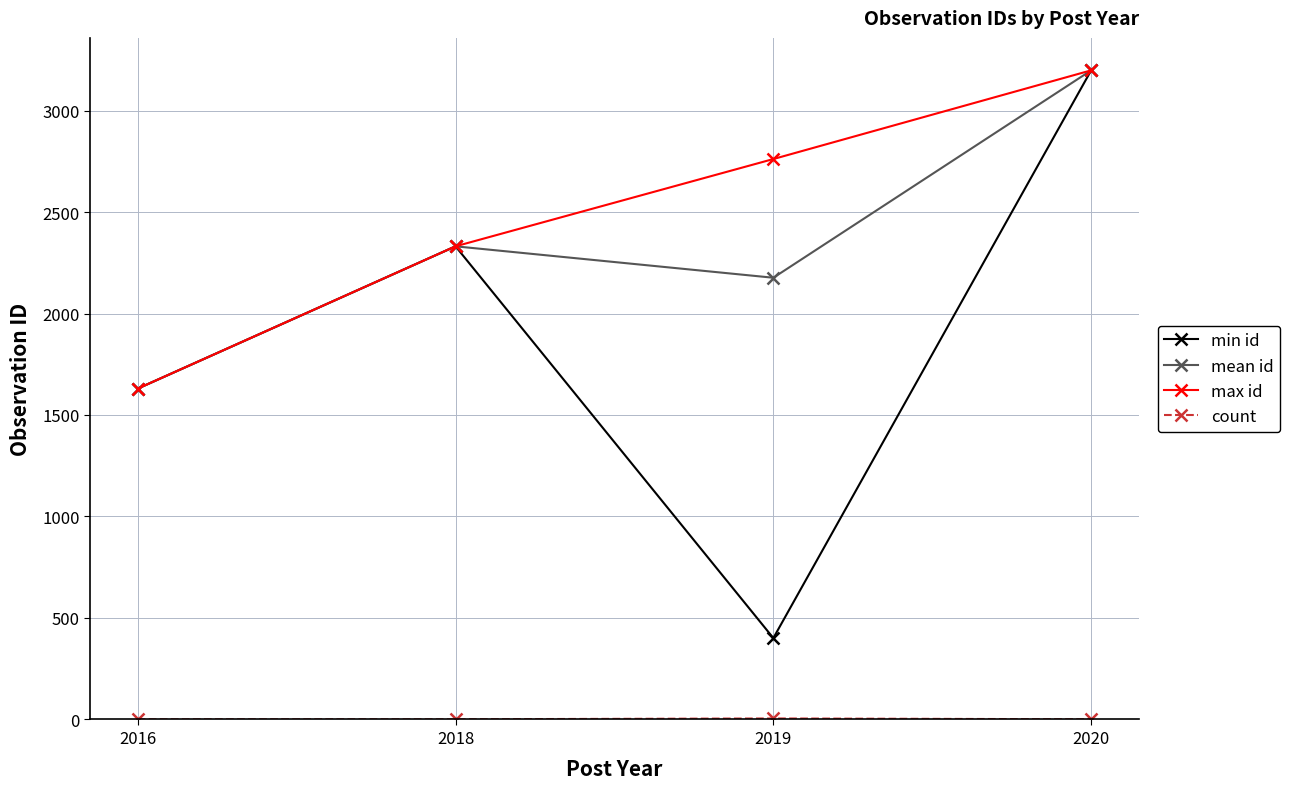

Does the chart have visible grid lines?

Yes